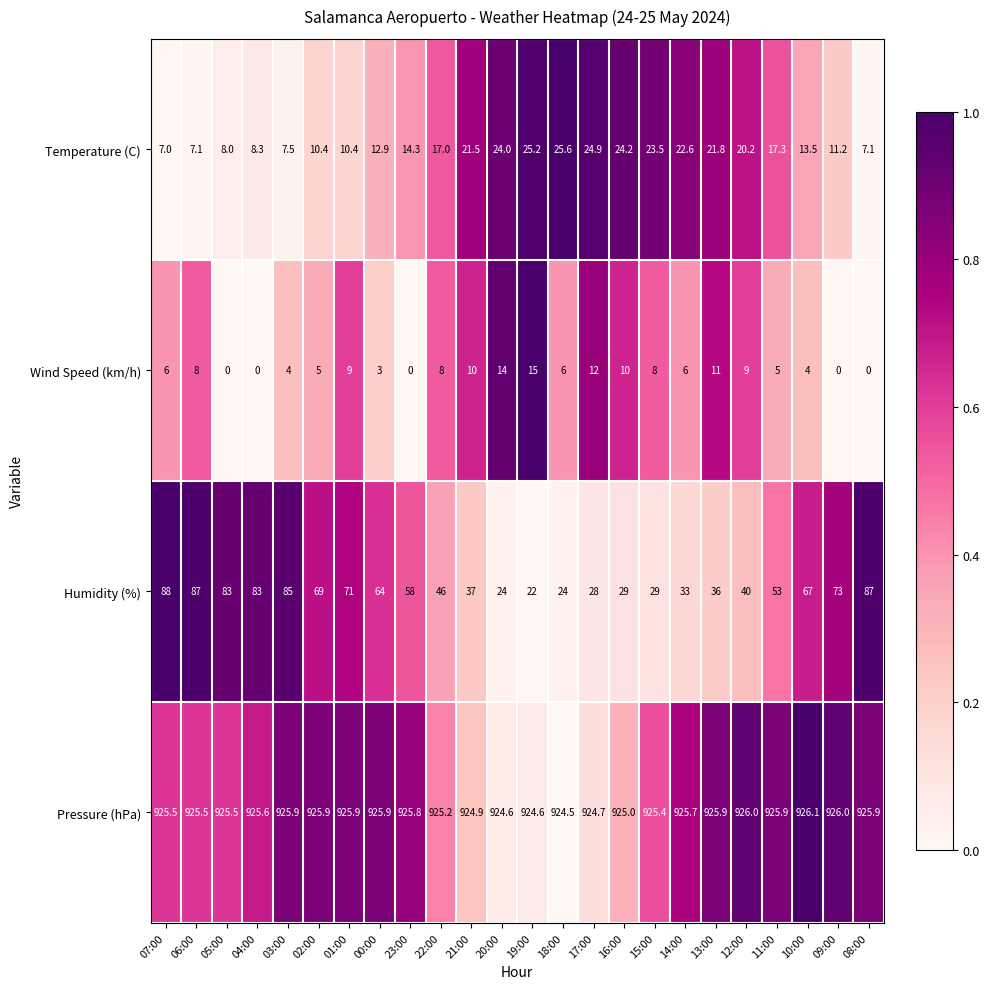

Rank the series by their maximum value, from highest to lowest.

Pressure (hPa), Humidity (%), Temperature (C), Wind Speed (km/h)